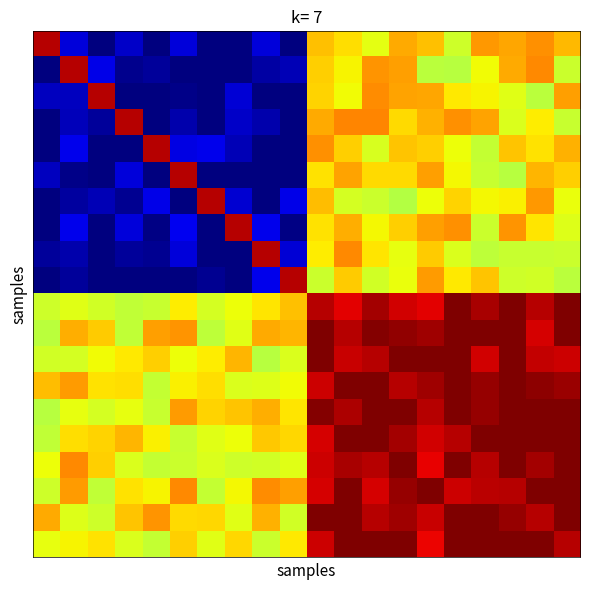

Count the number of categories in the chart.

20